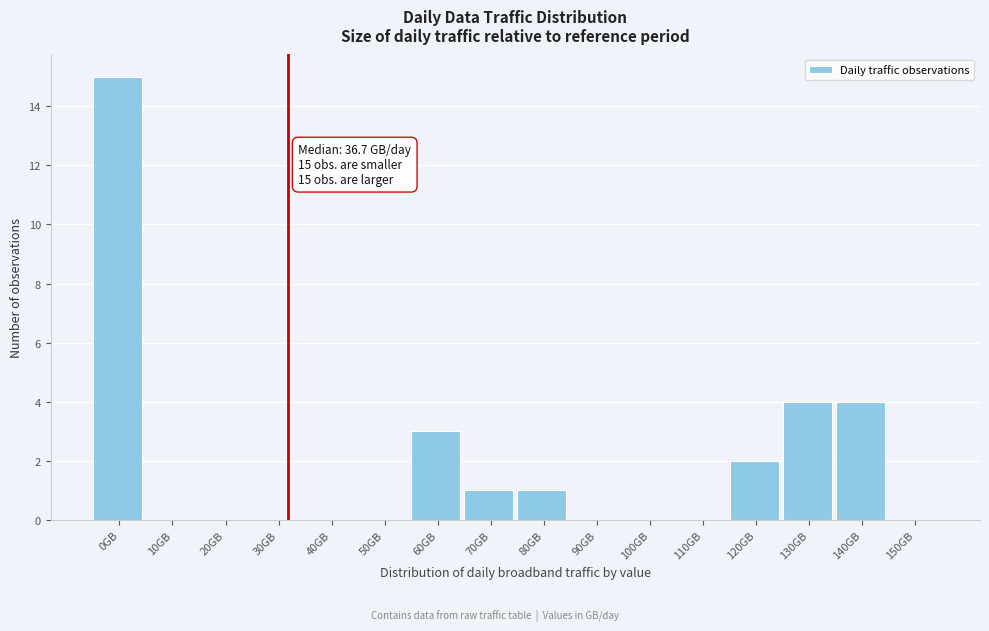

Reading left to right, extract all data points from this chart.

0GB=15	10GB=0	20GB=0	30GB=0	40GB=0	50GB=0	60GB=3	70GB=1	80GB=1	90GB=0	100GB=0	110GB=0	120GB=2	130GB=4	140GB=4	150GB=0